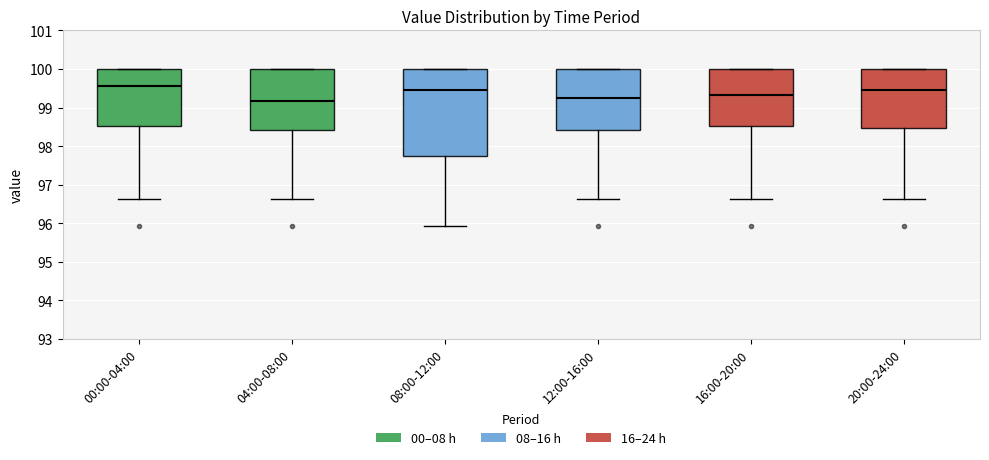

Which box has the highest median line?

00:00-04:00